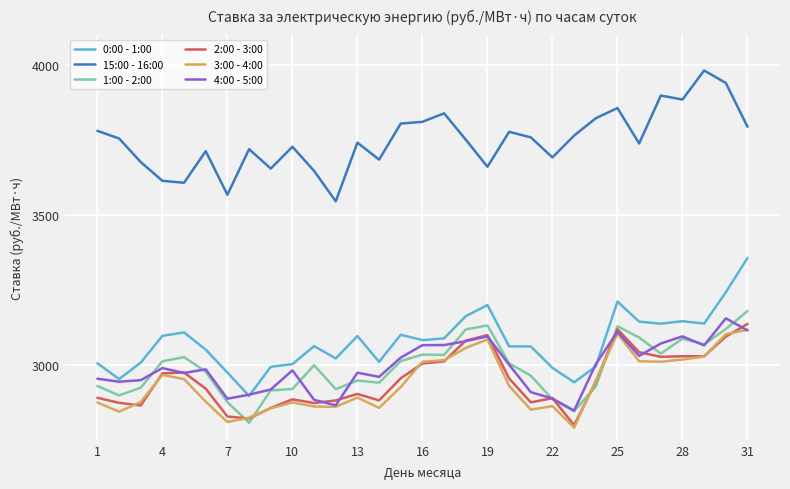

True or false: 2:00 - 3:00 and 15:00 - 16:00 cross at least once.

False